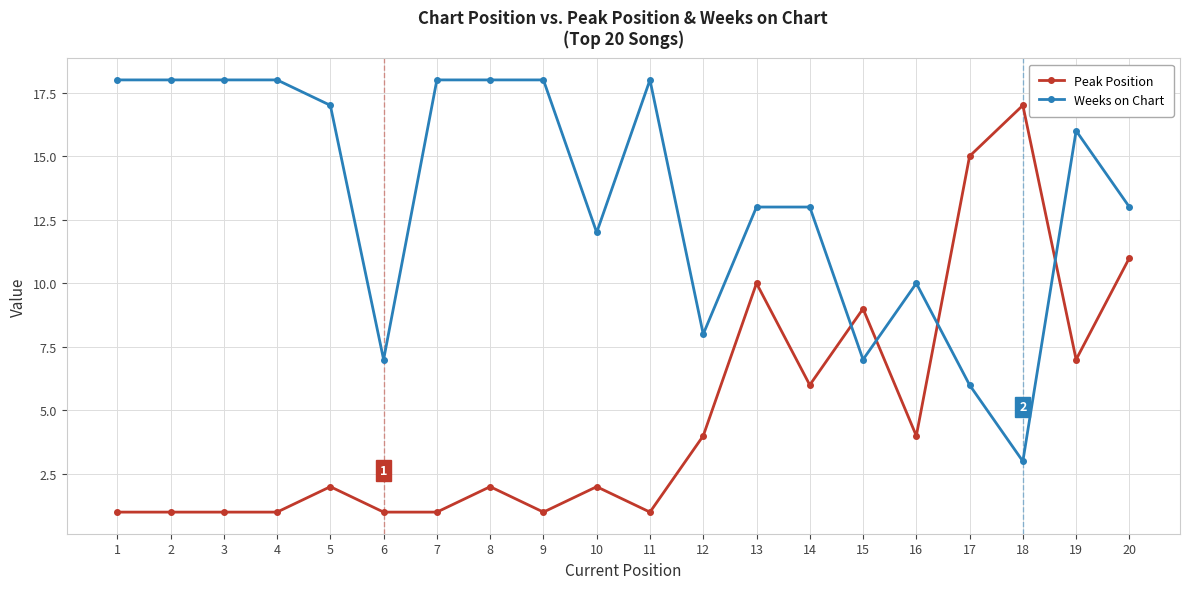

What is the value of the Weeks on Chart point at the 15th from the left?

7